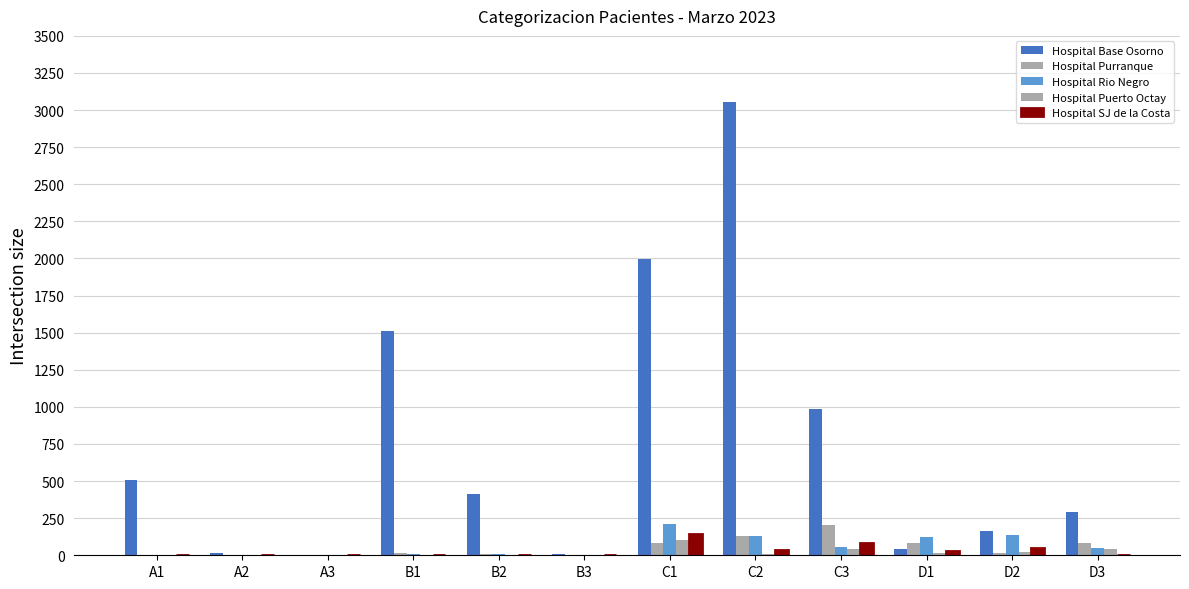

Count the number of categories in the chart.

12